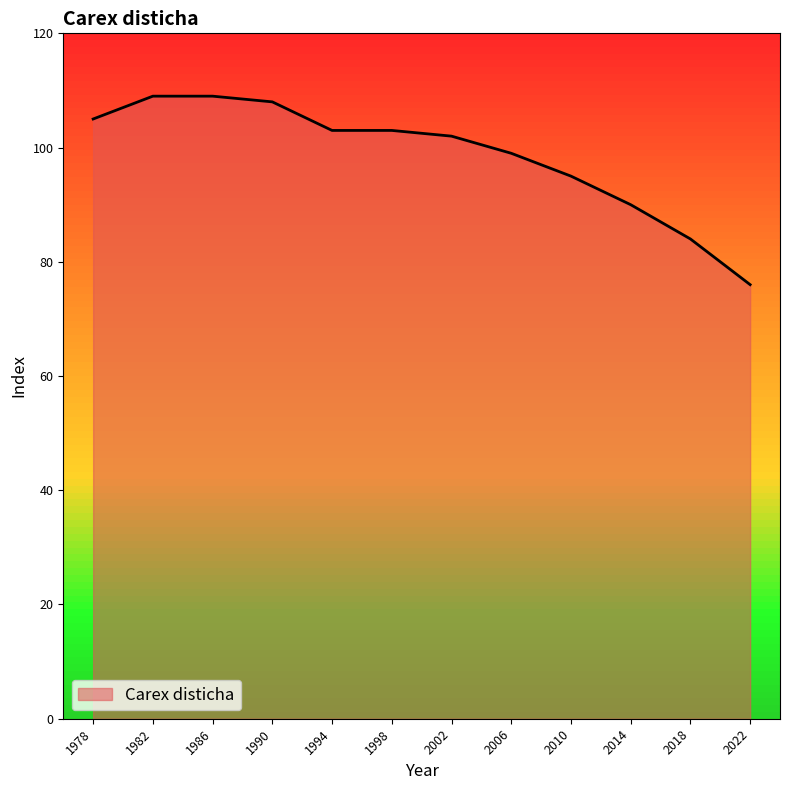

What is the difference between the maximum and minimum values?

33